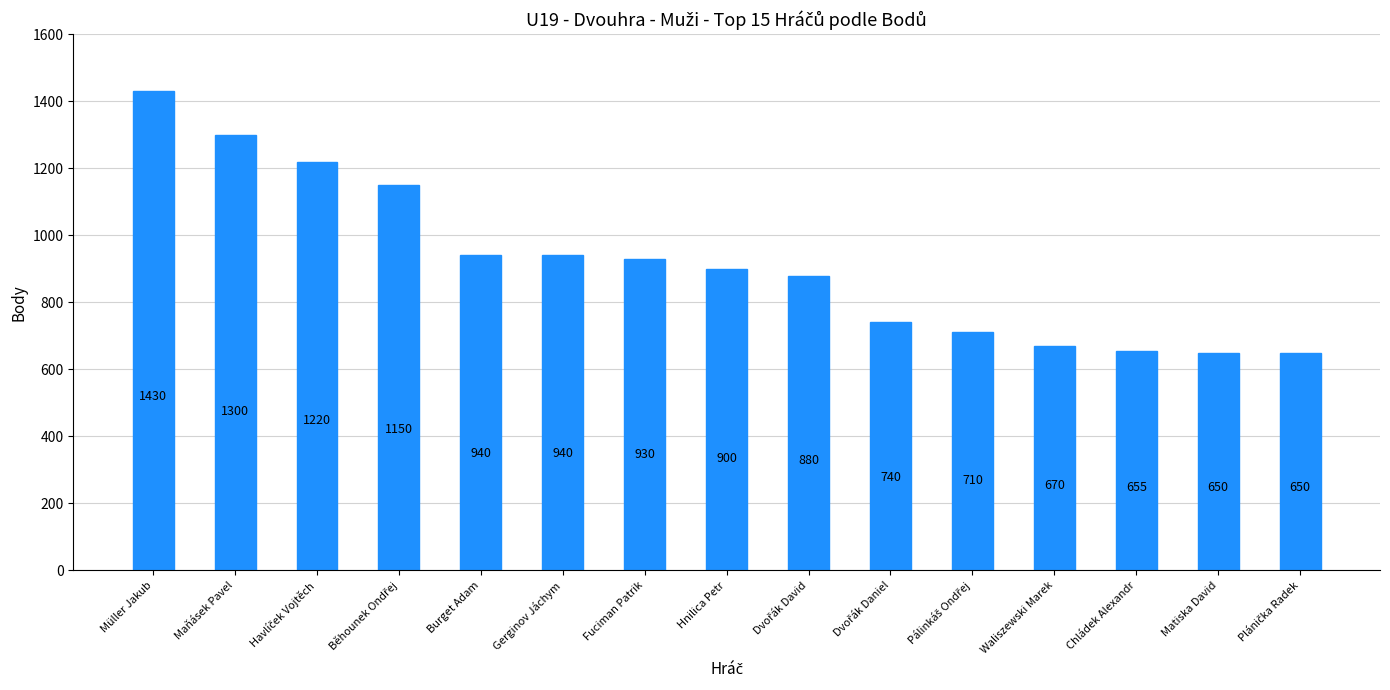

What is the difference between the maximum and minimum values?

780